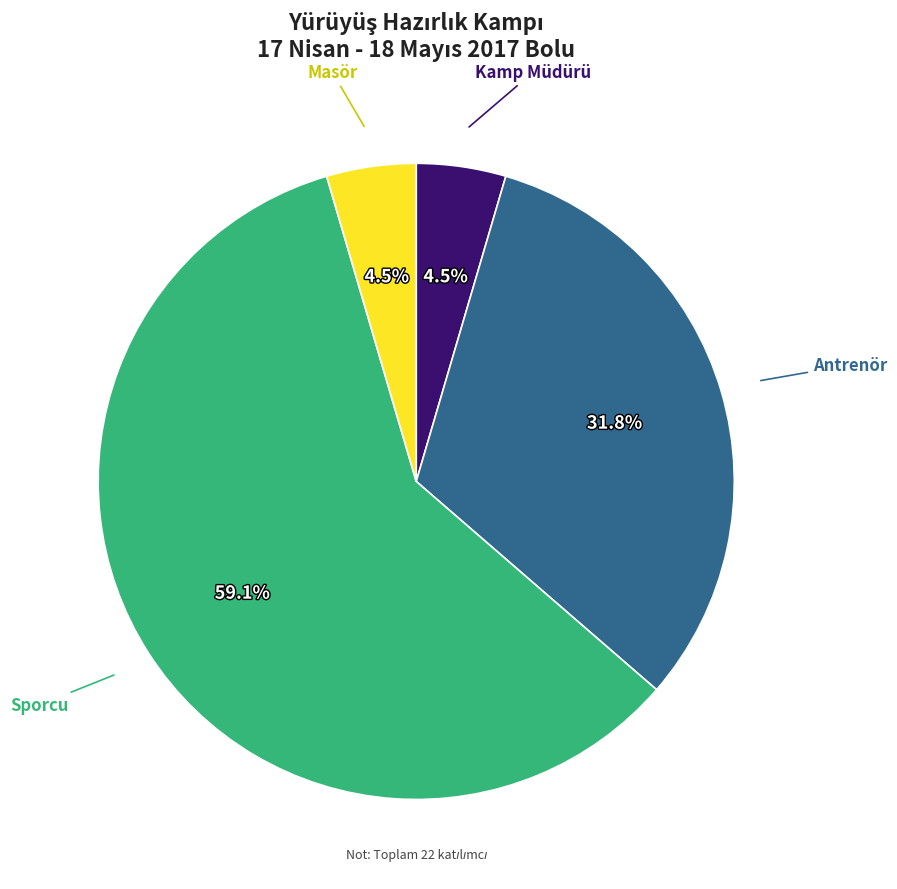

To the nearest percent, what is the difference between the largest and smallest slice percentages?

55%